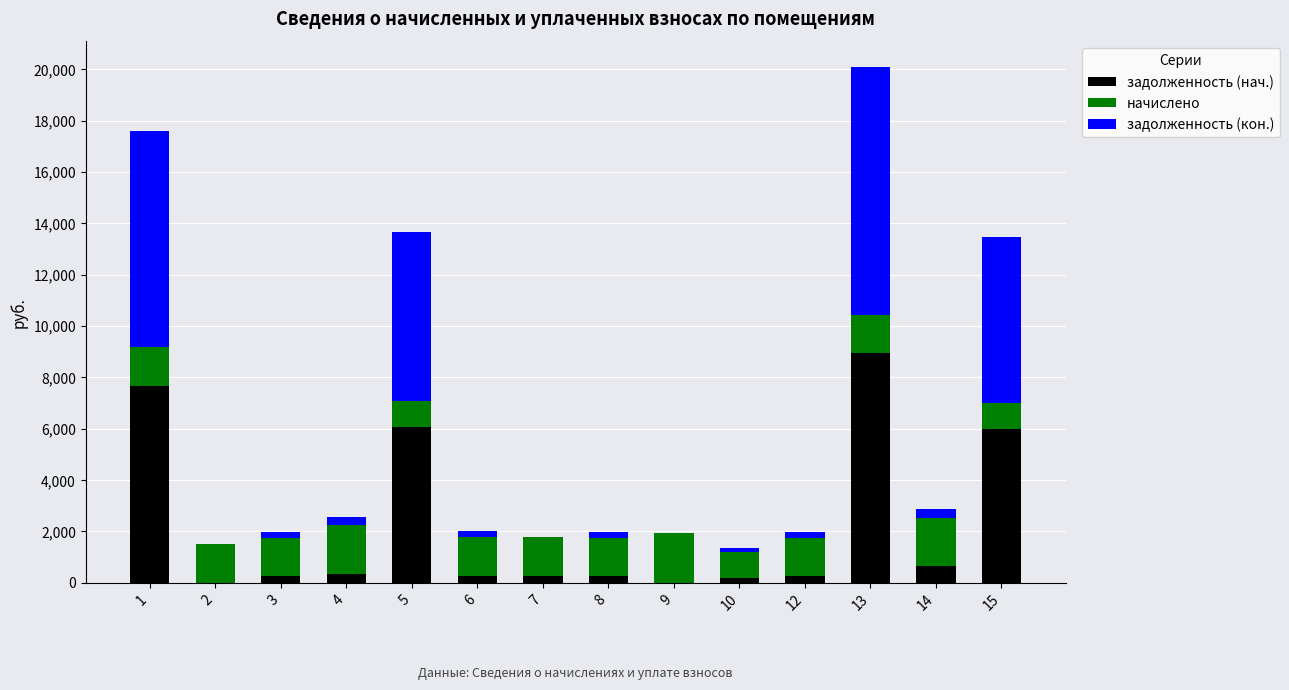

What is the highest value of the задолженность (нач.) series?

8933.0